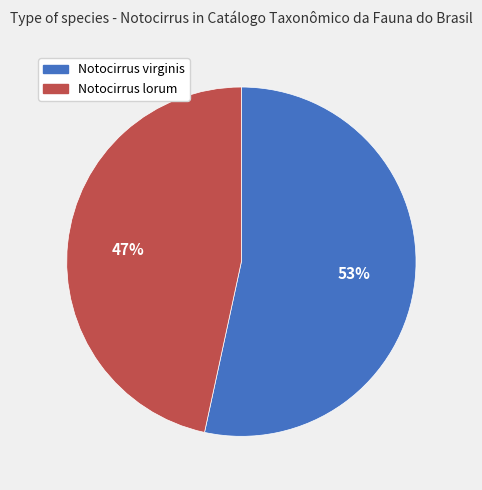

To the nearest percent, what is the average slice percentage?

50%